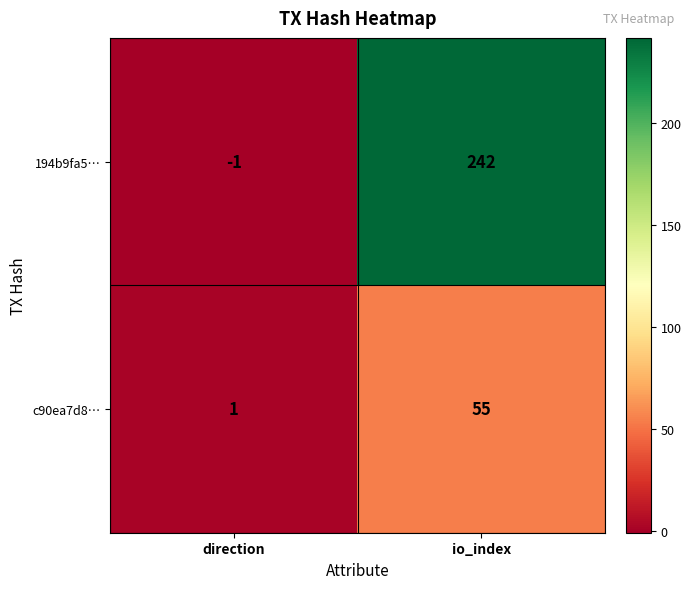

Where is c90ea7d8… nearest to the value 28?

direction